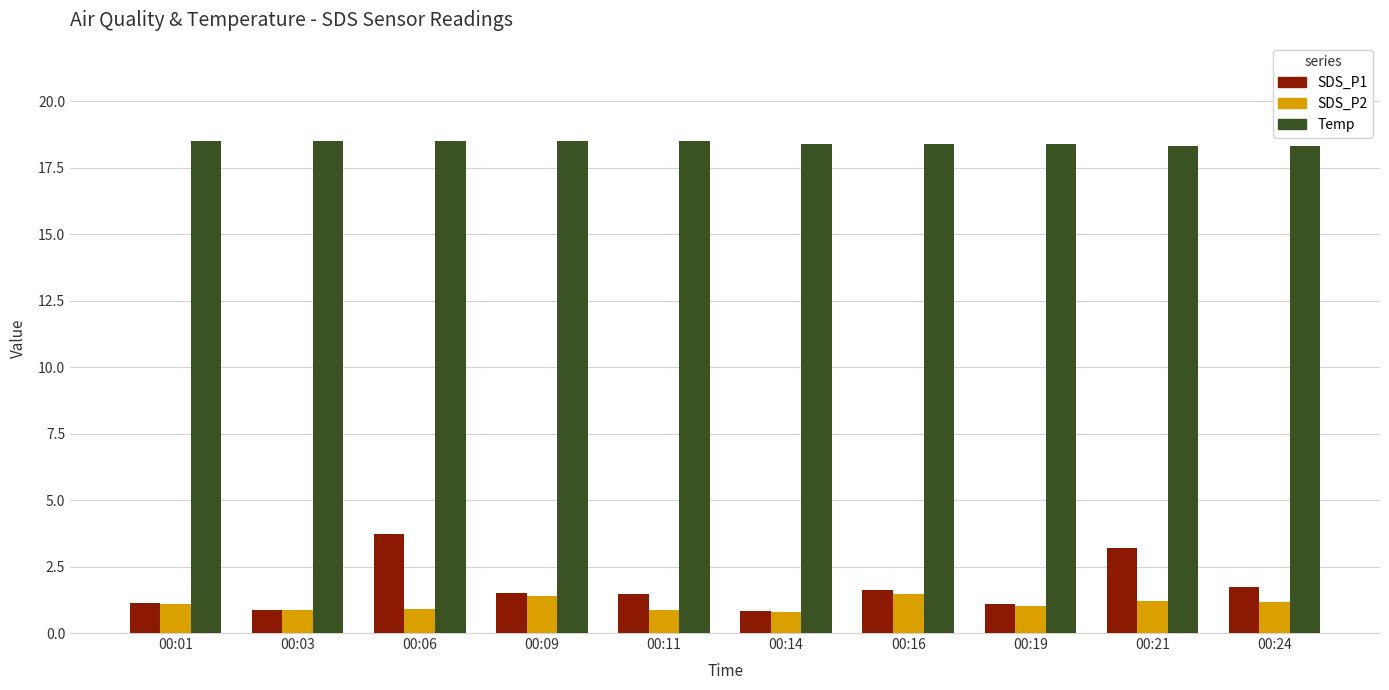

What is the difference between the highest and lowest values at 00:09?

17.1